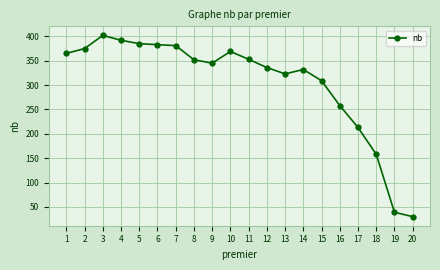

True or false: the data has more than 0 interior local peaks.

True